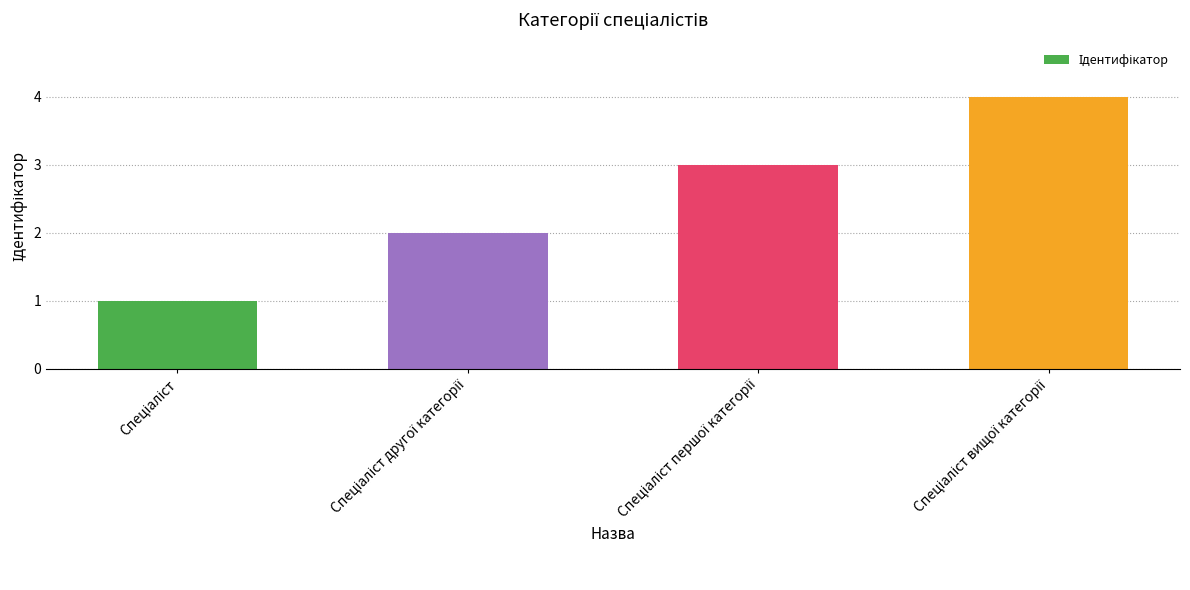

What is the greatest value displayed?

4